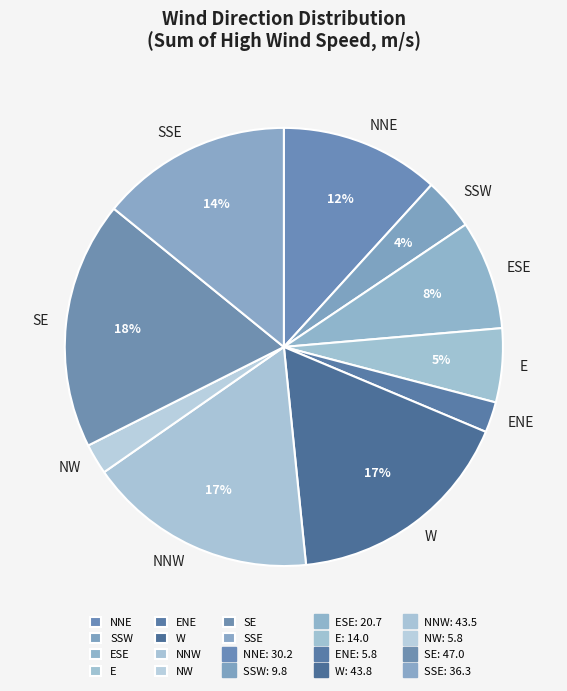

Do ESE and NW together represent more than half of the pie?

No